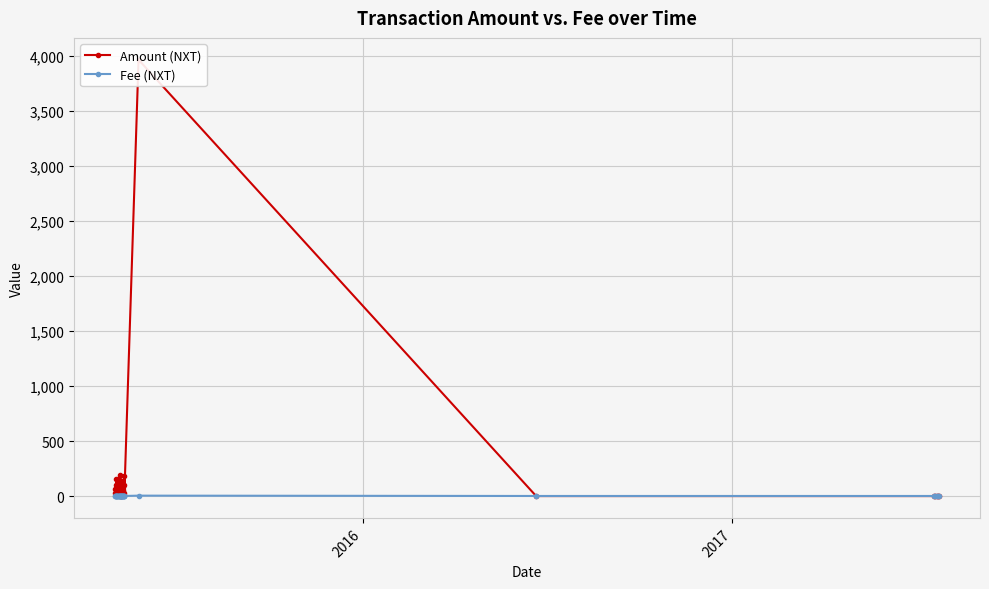

What is the maximum value for Fee (NXT)?

4.0